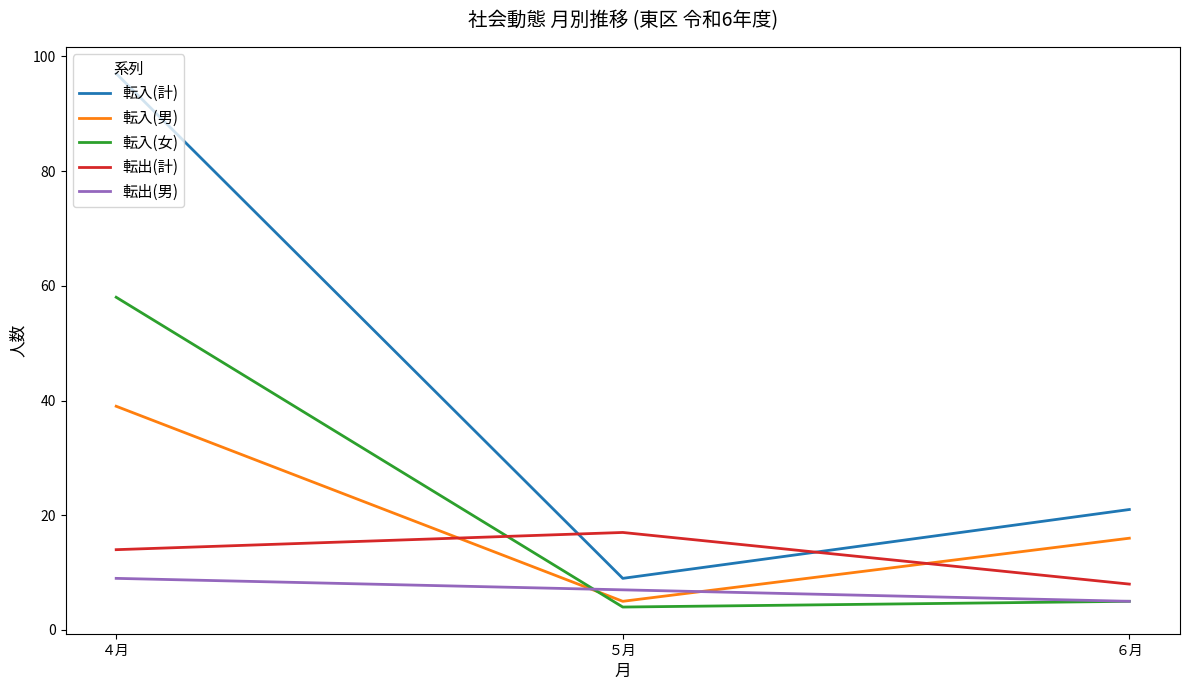

Reading left to right, what are all the values shown in this chart?

転入(計): 97	9	21
転入(男): 39	5	16
転入(女): 58	4	5
転出(計): 14	17	8
転出(男): 9	7	5